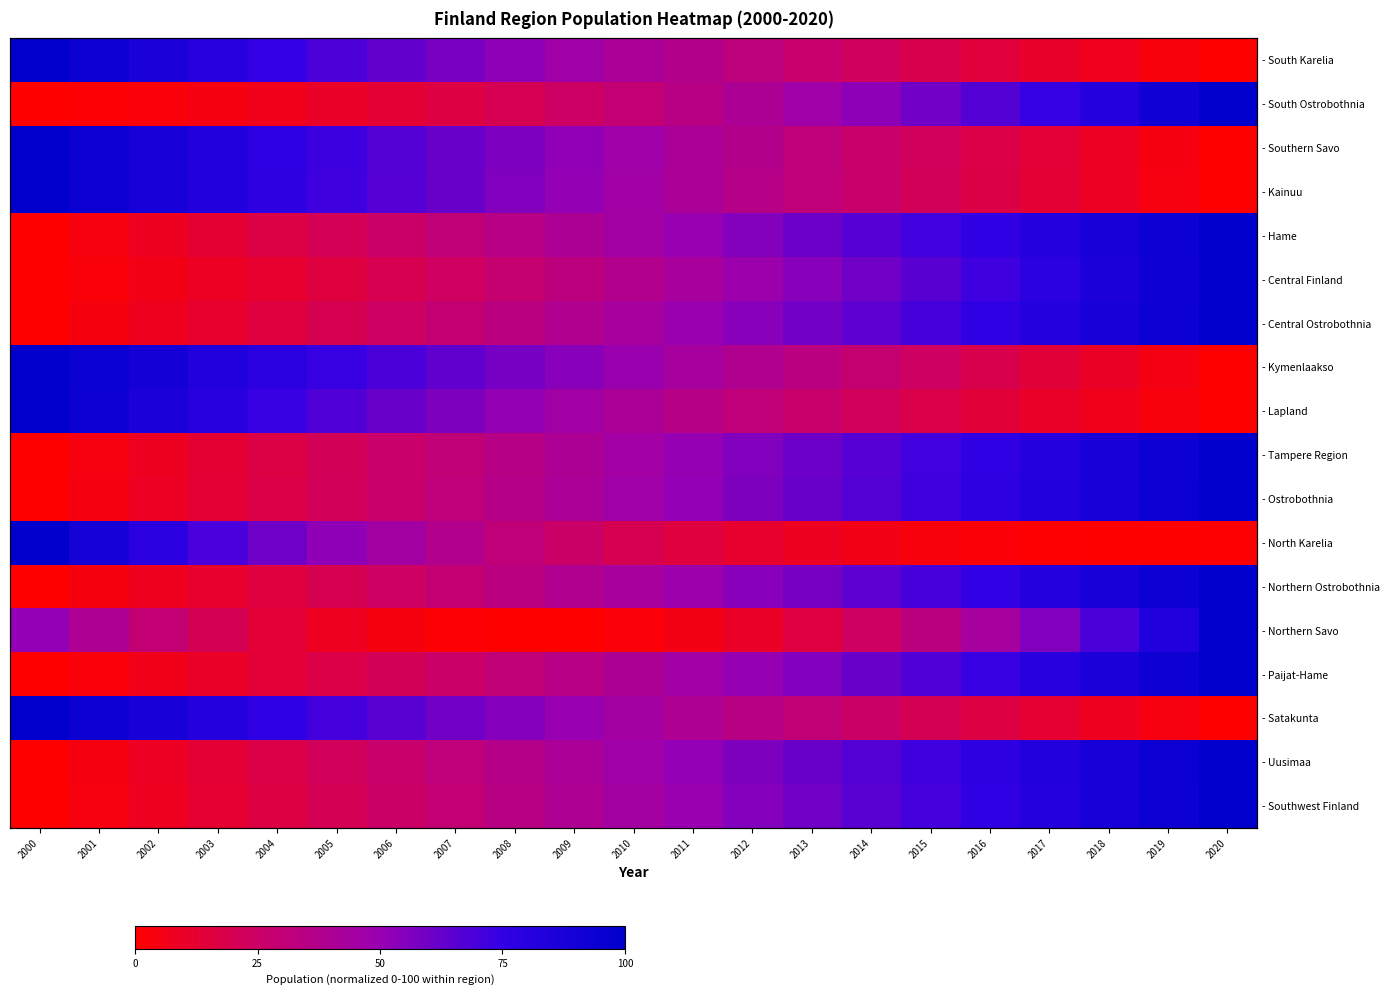

At how many categories does at least one series exceed 75?

10